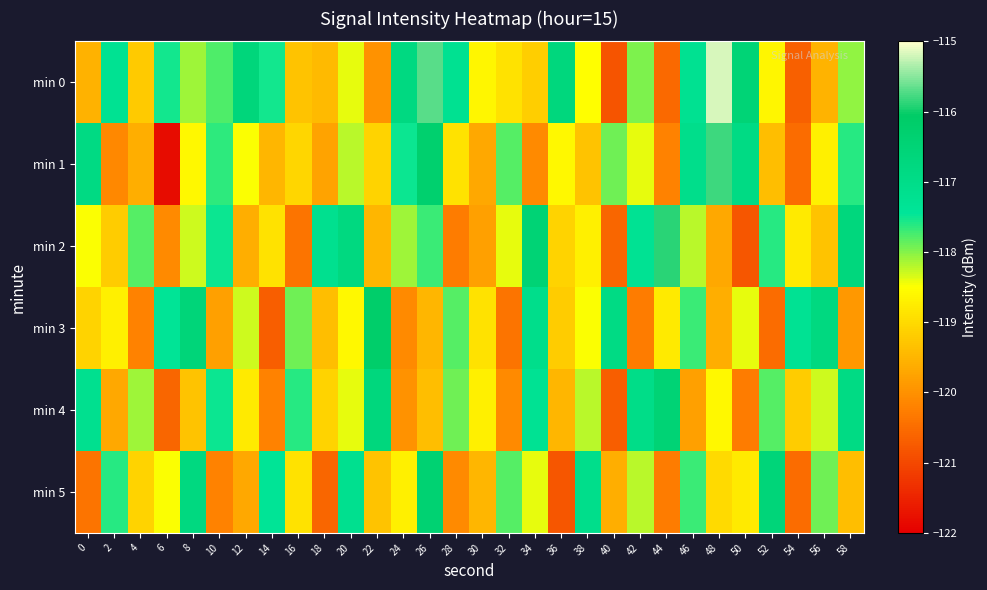

Reading right to left, extract all data points from this chart.

min 0: 58=-118.0	56=-119.5	54=-120.7	52=-118.6	50=-116.5	48=-115.2	46=-117.3	44=-120.5	42=-118.0	40=-120.8	38=-118.5	36=-116.7	34=-119.2	32=-118.9	30=-118.6	28=-117.3	26=-115.7	24=-116.8	22=-120.0	20=-118.4	18=-119.4	16=-119.3	14=-117.5	12=-116.7	10=-117.8	8=-118.1	6=-117.5	4=-119.2	2=-117.3	0=-119.6
min 1: 58=-117.6	56=-118.7	54=-120.5	52=-119.4	50=-116.9	48=-115.8	46=-117.1	44=-120.2	42=-118.4	40=-117.9	38=-119.3	36=-118.6	34=-120.1	32=-117.8	30=-119.7	28=-118.9	26=-116.3	24=-117.5	22=-119.1	20=-118.2	18=-119.7	16=-119.1	14=-119.5	12=-118.5	10=-117.6	8=-118.6	6=-121.8	4=-119.6	2=-120.1	0=-116.9
min 2: 58=-116.7	56=-119.3	54=-118.8	52=-117.6	50=-120.8	48=-119.7	46=-118.2	44=-115.9	42=-117.3	40=-120.6	38=-118.7	36=-119.1	34=-116.5	32=-118.4	30=-119.8	28=-120.3	26=-117.7	24=-118.1	22=-119.5	20=-116.8	18=-117.2	16=-120.4	14=-118.9	12=-119.6	10=-117.5	8=-118.3	6=-120.1	4=-117.8	2=-119.2	0=-118.5
min 3: 58=-119.9	56=-116.8	54=-117.3	52=-120.5	50=-118.4	48=-119.6	46=-117.7	44=-118.8	42=-120.3	40=-116.9	38=-118.5	36=-119.2	34=-117.1	32=-120.4	30=-118.9	28=-117.8	26=-119.5	24=-120.1	22=-116.2	20=-118.6	18=-119.4	16=-117.9	14=-120.7	12=-118.3	10=-119.8	8=-116.6	6=-117.4	4=-120.2	2=-118.7	0=-119.1
min 4: 58=-116.9	56=-118.3	54=-119.2	52=-117.8	50=-120.3	48=-118.6	46=-119.8	44=-116.5	42=-117.0	40=-120.7	38=-118.2	36=-119.5	34=-117.3	32=-120.1	30=-118.7	28=-117.9	26=-119.4	24=-120.0	22=-116.7	20=-118.4	18=-119.1	16=-117.6	14=-120.2	12=-118.8	10=-117.5	8=-119.3	6=-120.6	4=-118.1	2=-119.7	0=-117.2
min 5: 58=-119.4	56=-117.9	54=-120.5	52=-116.6	50=-118.8	48=-119.0	46=-117.7	44=-120.3	42=-118.2	40=-119.6	38=-117.1	36=-120.8	34=-118.4	32=-117.8	30=-119.5	28=-120.1	26=-116.4	24=-118.7	22=-119.3	20=-117.2	18=-120.6	16=-118.9	14=-117.4	12=-119.7	10=-120.2	8=-116.8	6=-118.5	4=-119.1	2=-117.6	0=-120.4